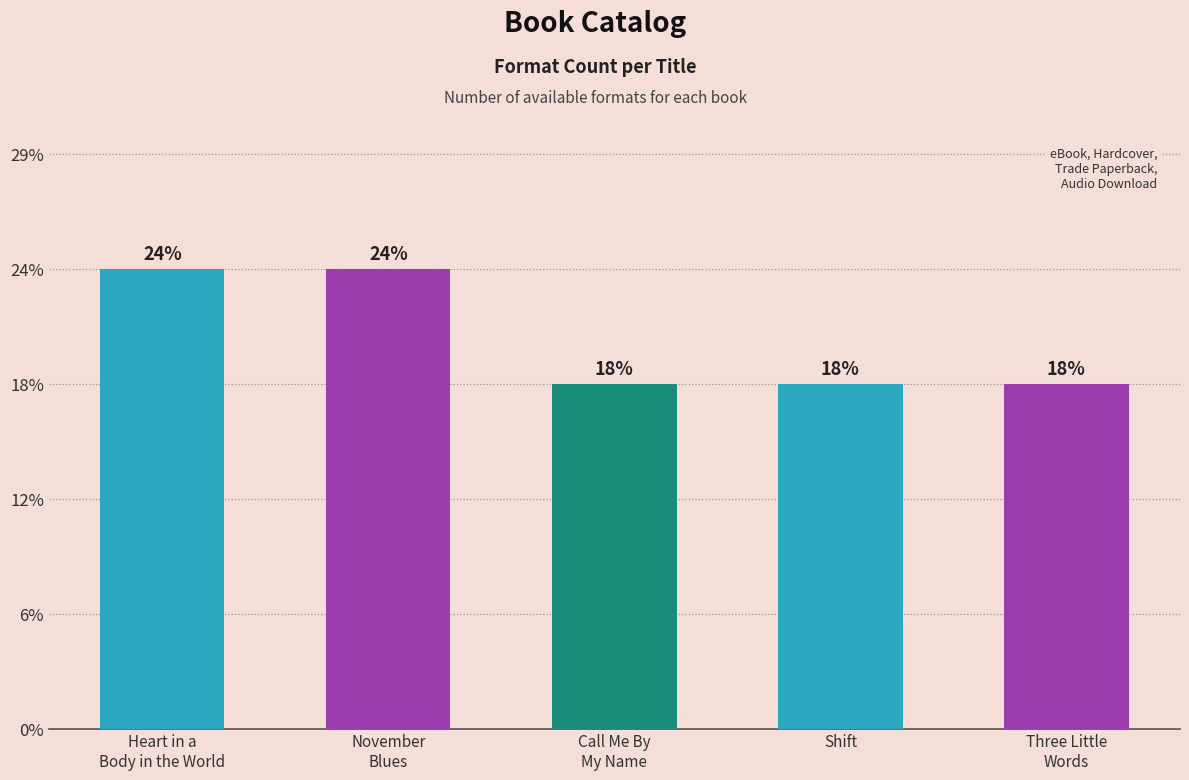

What is the label of the 3rd bar from the left?

Call Me By
My Name